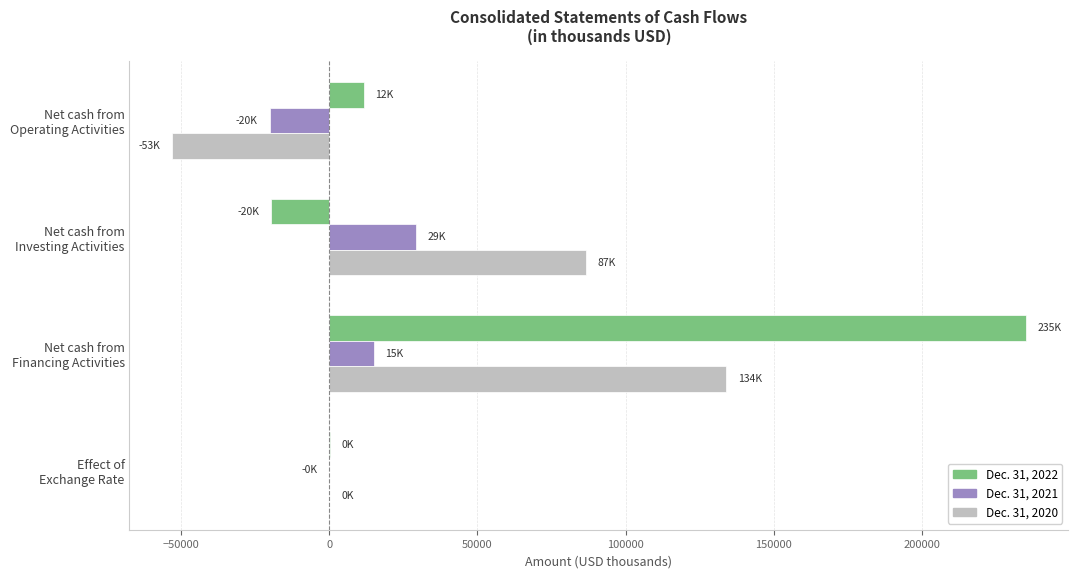

What is the greatest value displayed?

235077